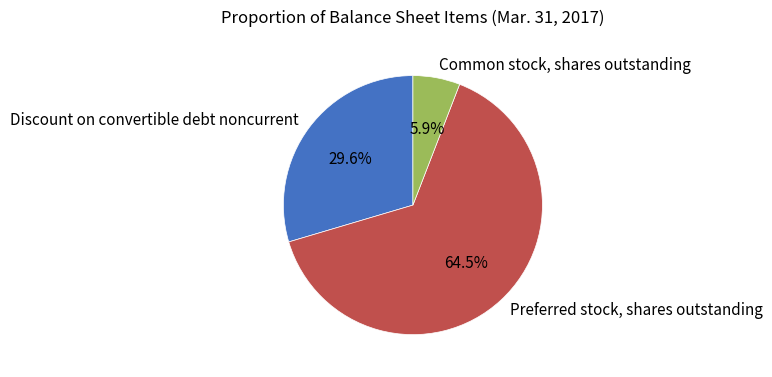

Which slice is the largest?

Preferred stock, shares outstanding